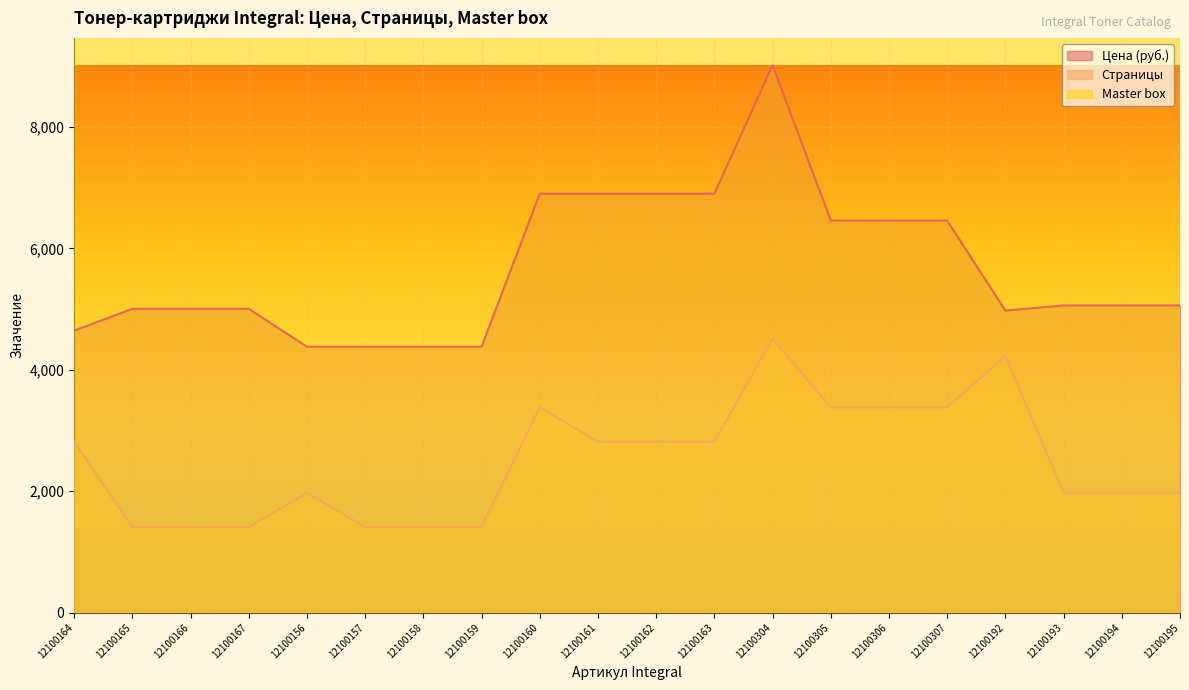

Between 12100159 and 12100167, which is larger?

12100167